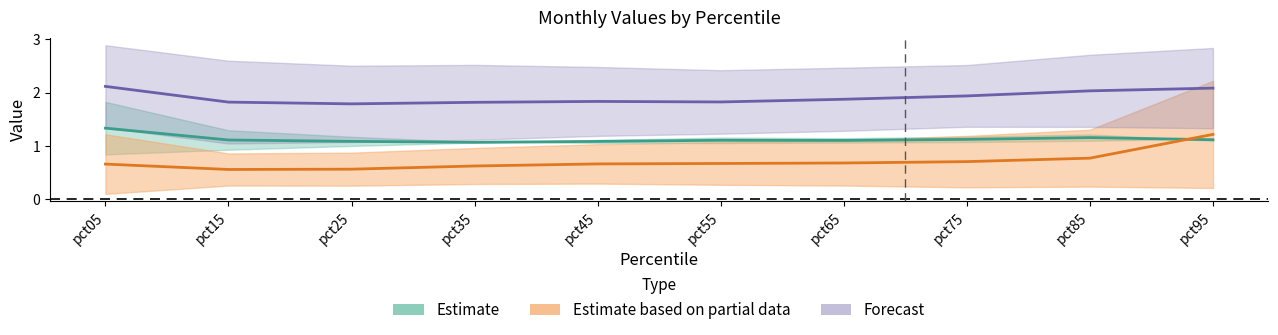

Where is Forecast nearest to the value 1?

pct25